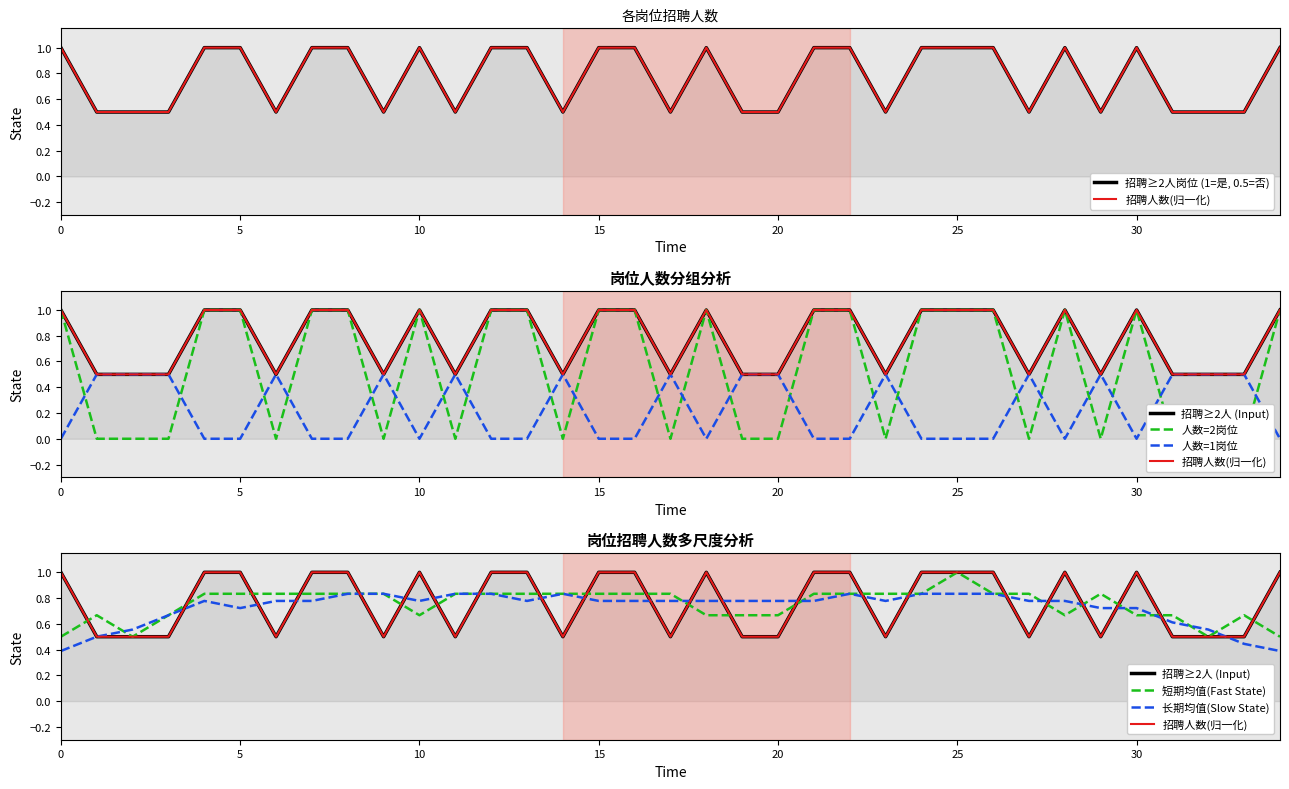

What is the value of the 16th point from the left?

1.0